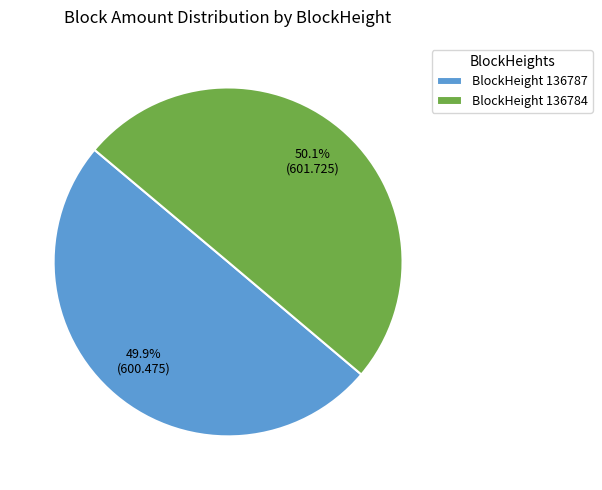

What percentage is NOT represented by BlockHeight 136787?

50.1%